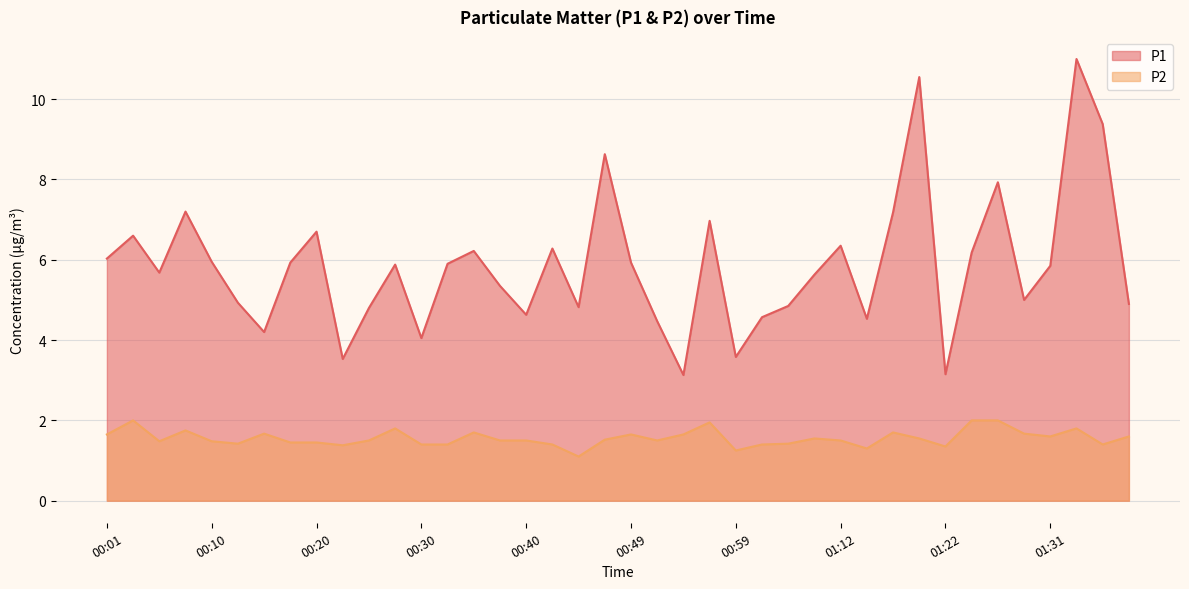

At which label does P1 first exceed 5?

00:01